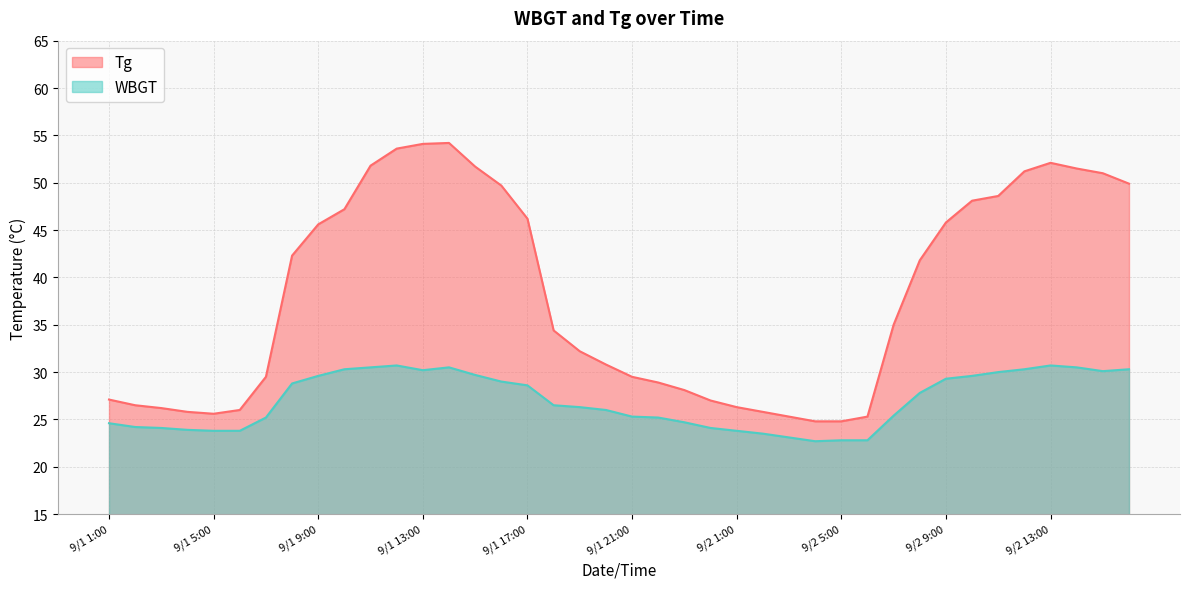

What is the difference between the Tg values at 9/1 2:00 and 9/1 14:00?

27.7